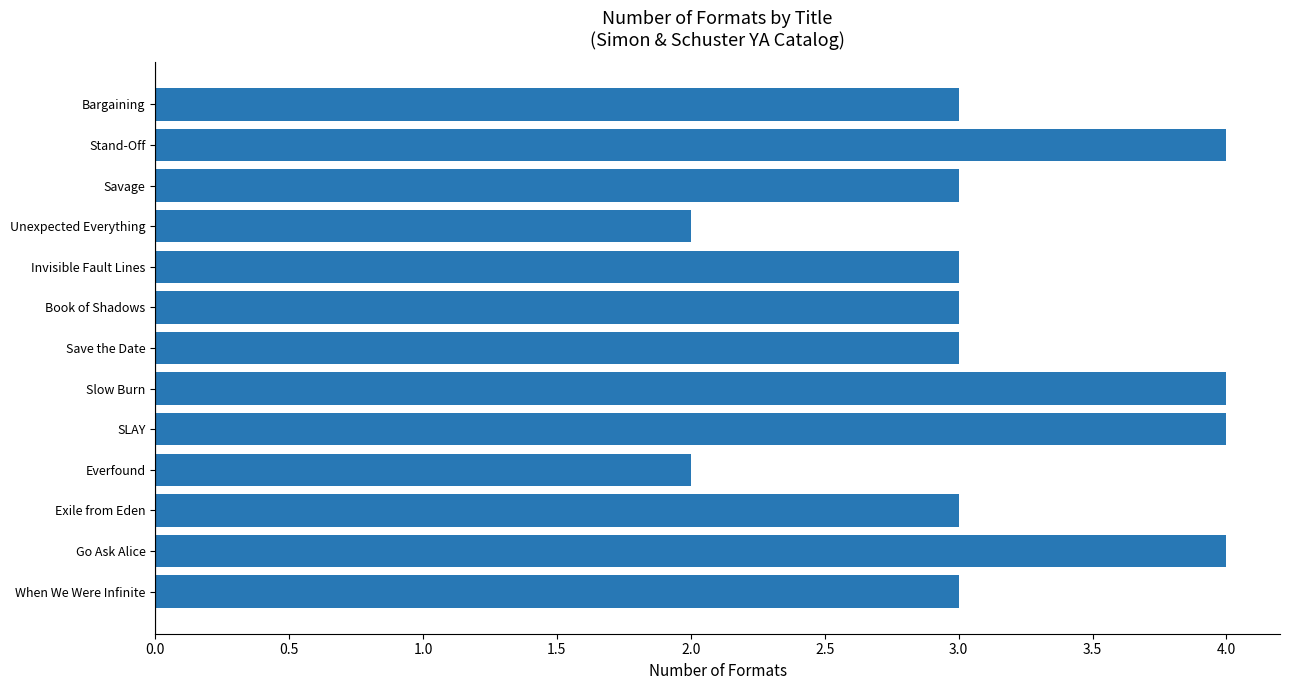

The chart shows a value of 2 at Unexpected Everything. True or false?

True